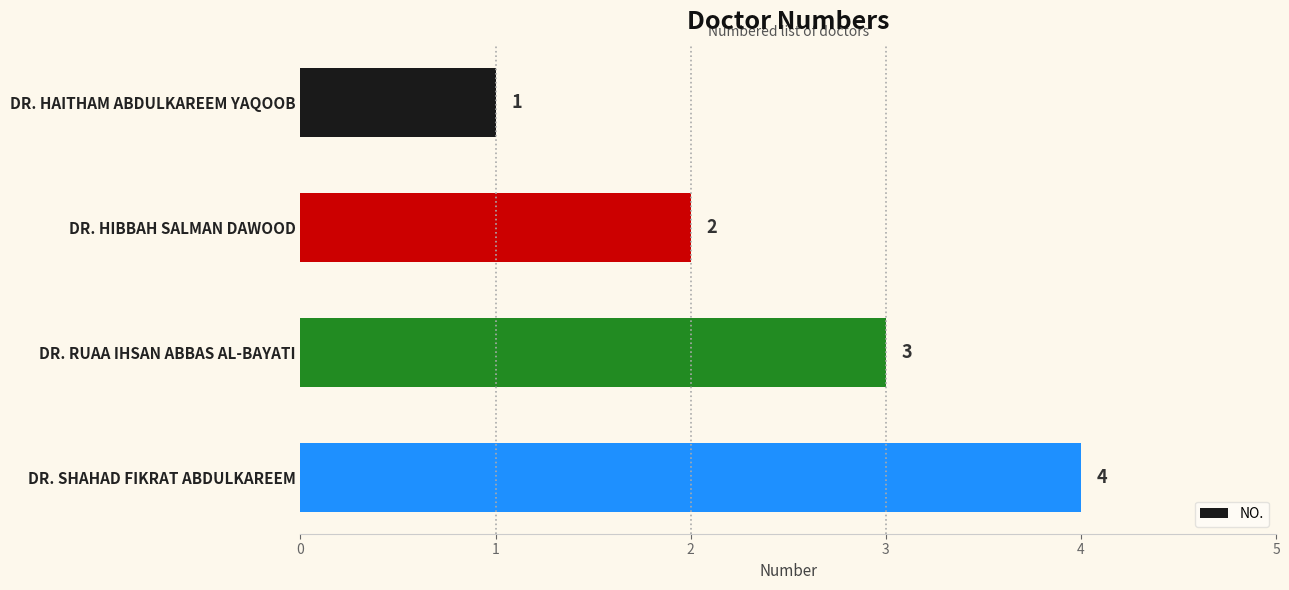

True or false: the data shows 3 at DR. HIBBAH SALMAN DAWOOD.

False